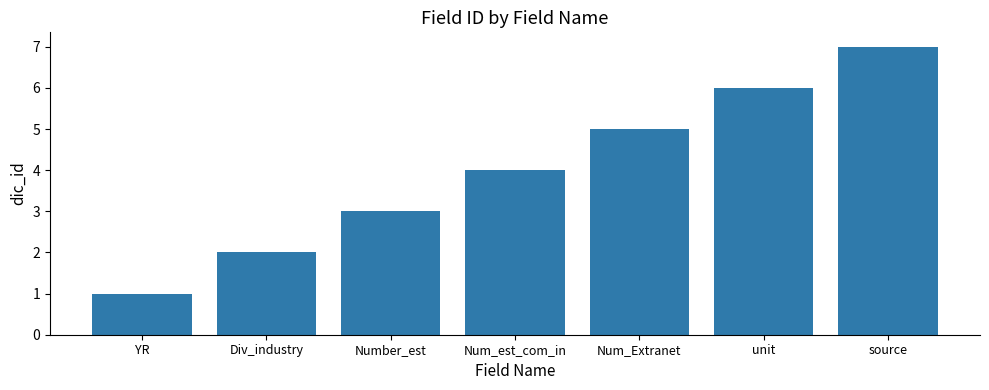

Reading left to right, extract all data points from this chart.

1	2	3	4	5	6	7